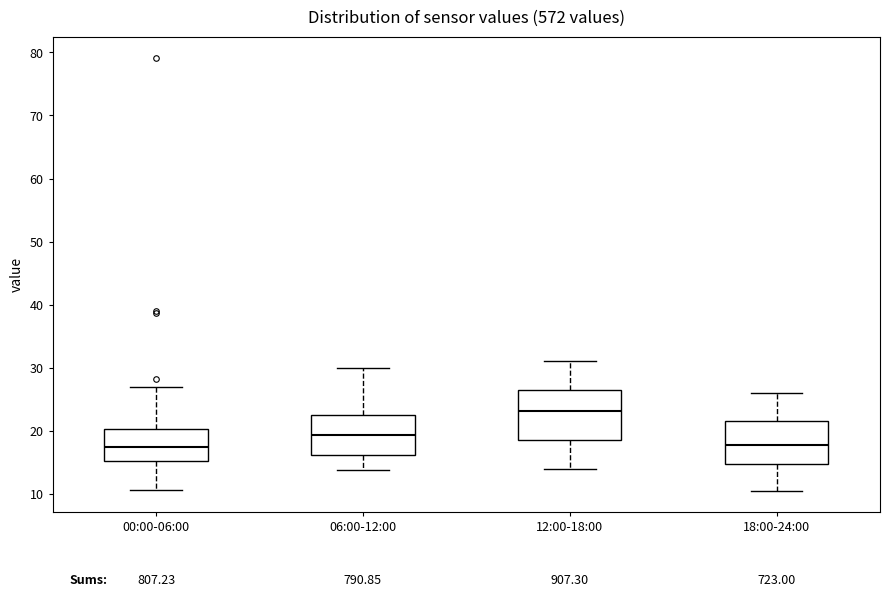

Where is the upper edge of the box for 00:00-06:00 on the y-axis? The values are not printed on the chart, so give them approximately, as read against the axis.

20